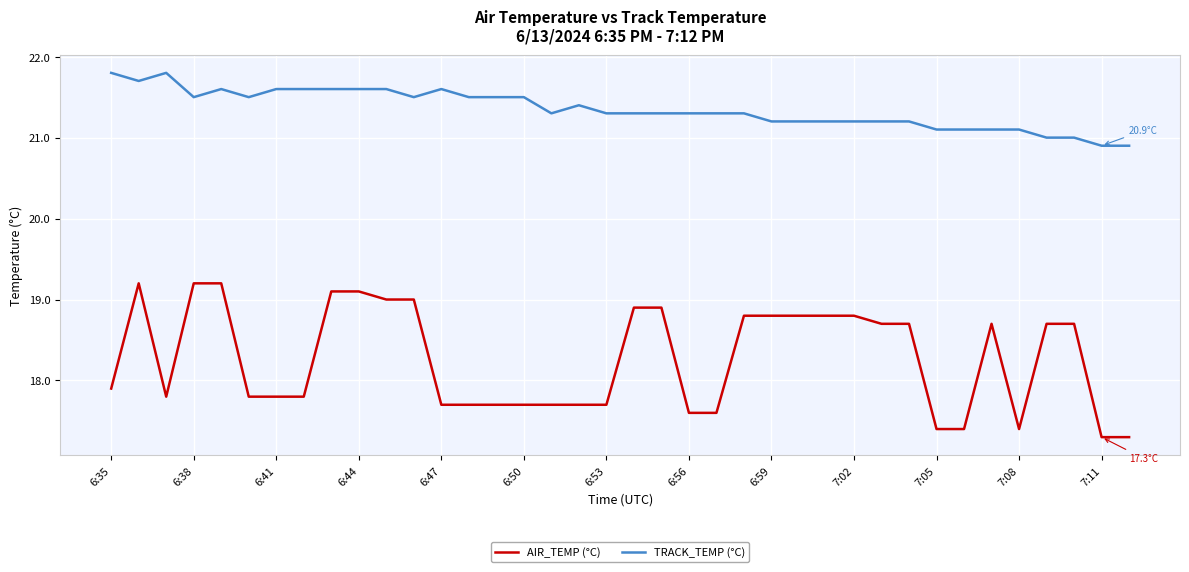

Rank the series by their average value, from highest to lowest.

TRACK_TEMP (°C), AIR_TEMP (°C)